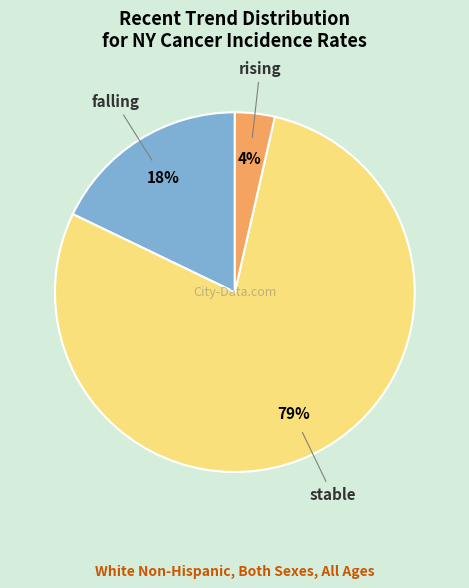

Which slice is the largest?

stable